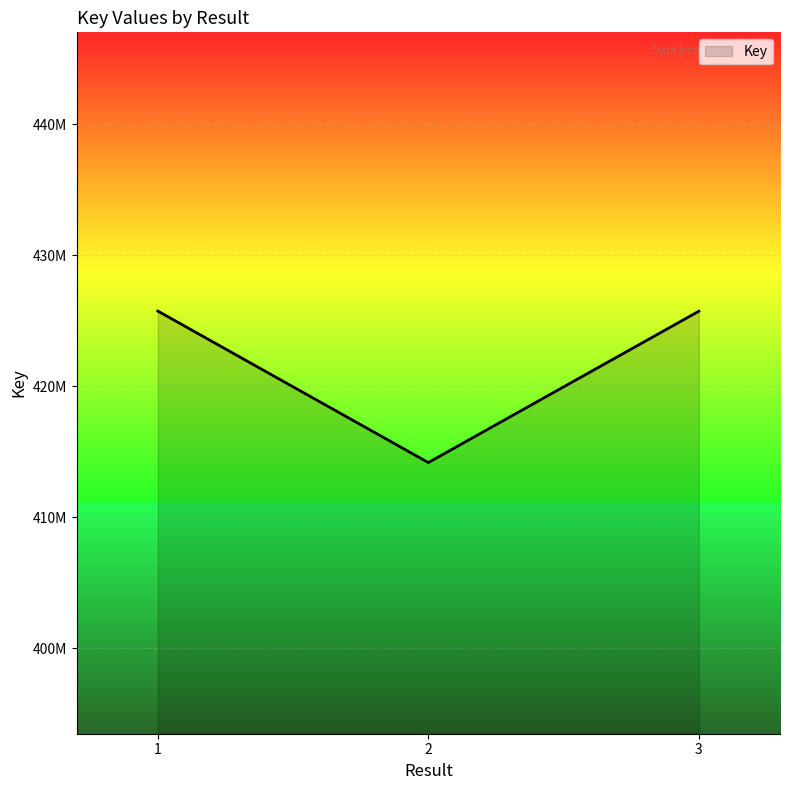

Is this an area chart (filled region under the line)?

Yes